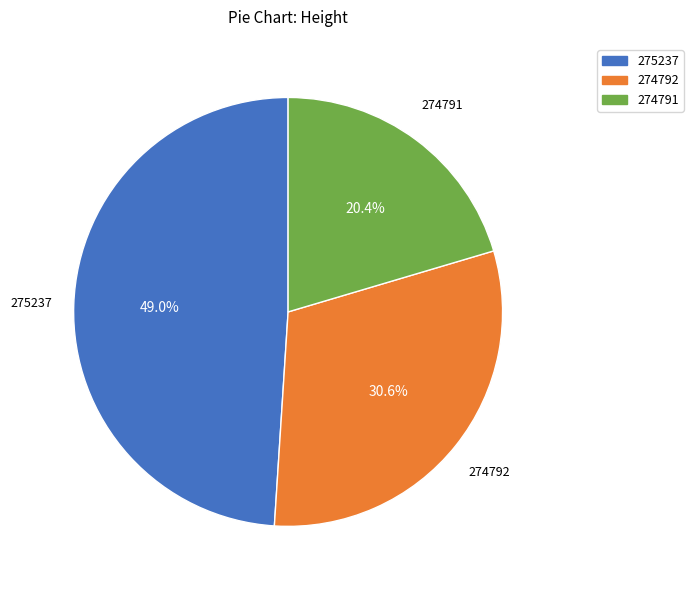

Is there any slice that represents more than half of the pie?

No